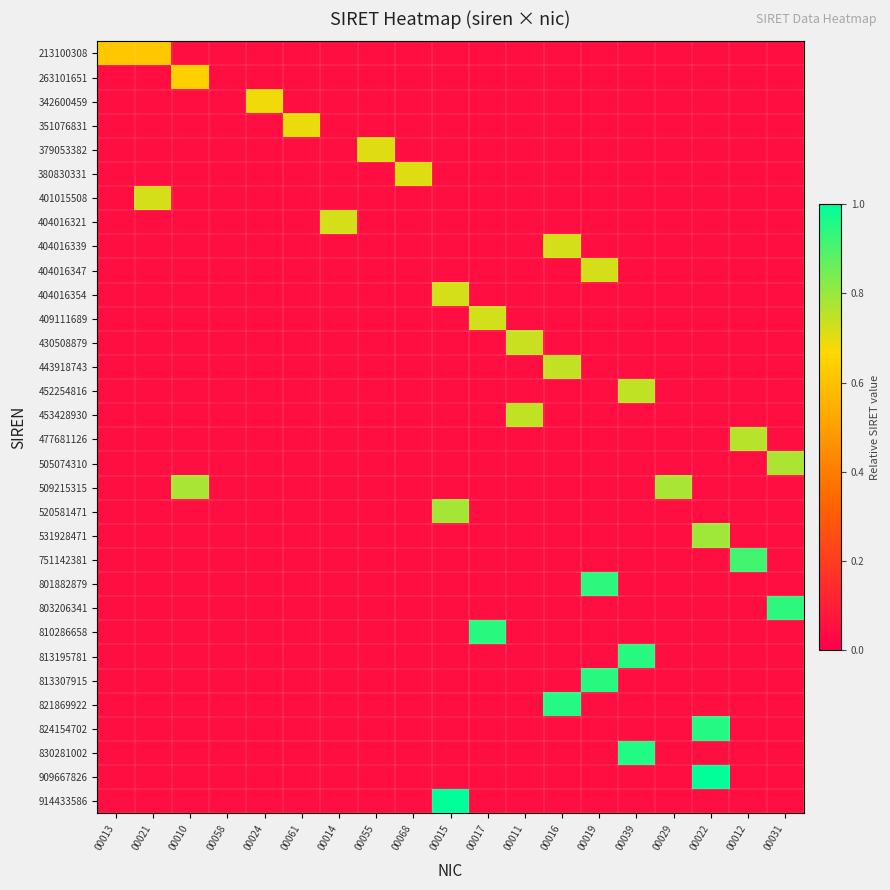

What is the sum of the 813307915 values at 00013 and 00014?

0.1